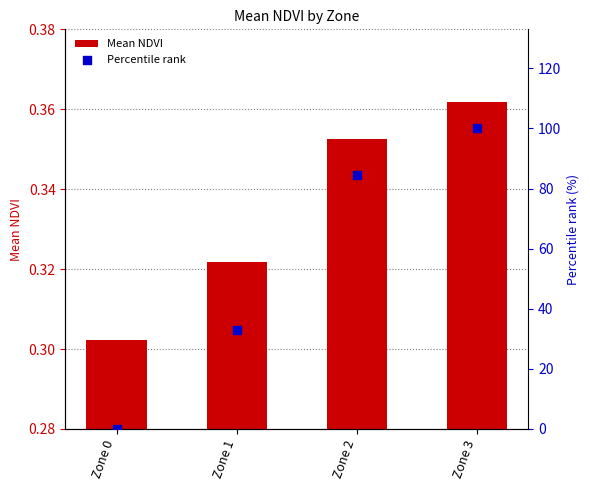

At how many categories does at least one series exceed 48?

2